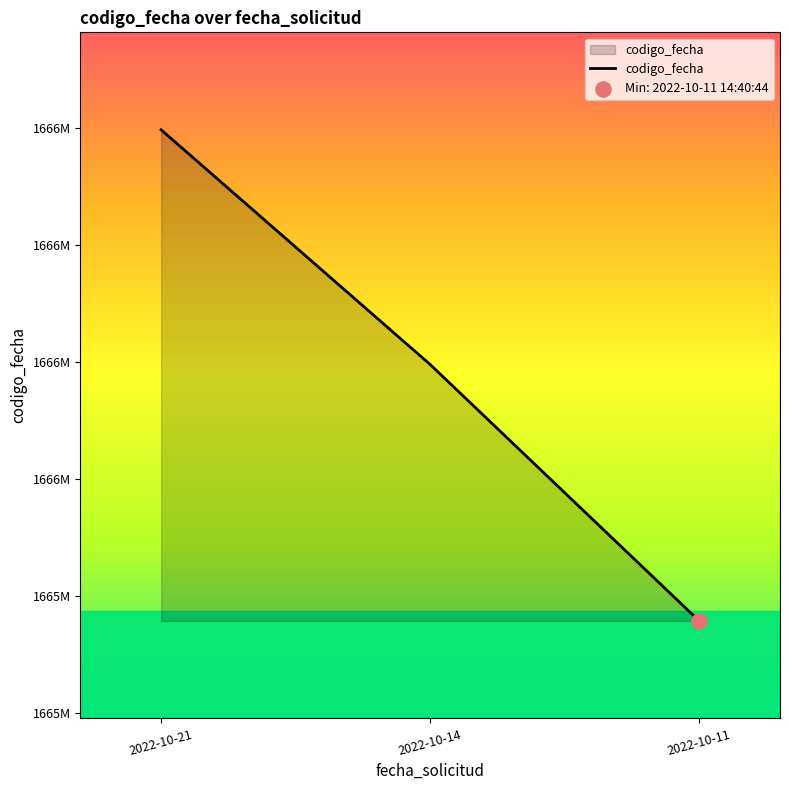

What is the change in value from 2022-10-21 to 2022-10-11?

-840181